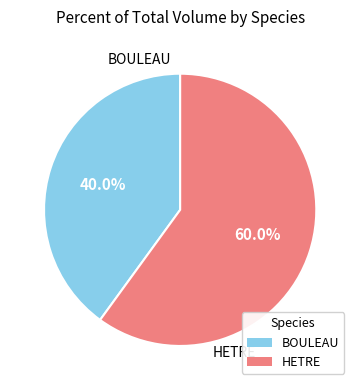

What percentage is the BOULEAU slice, to the nearest percent?

40%